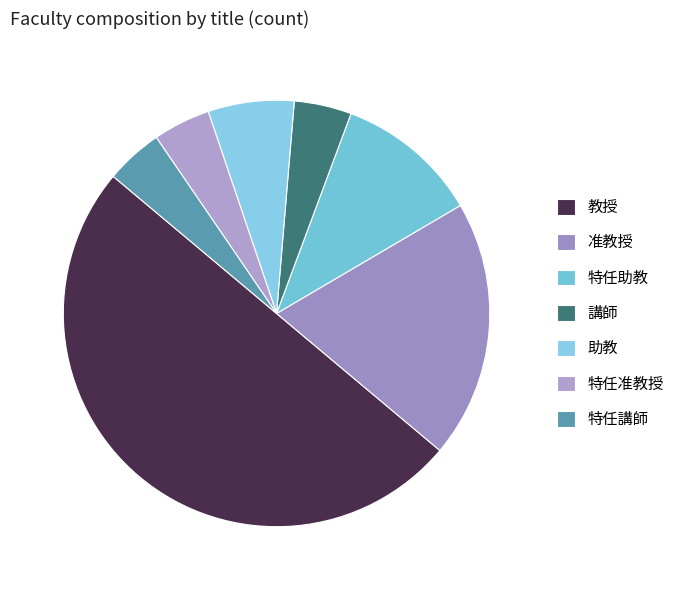

Count the number of slices in the pie.

7